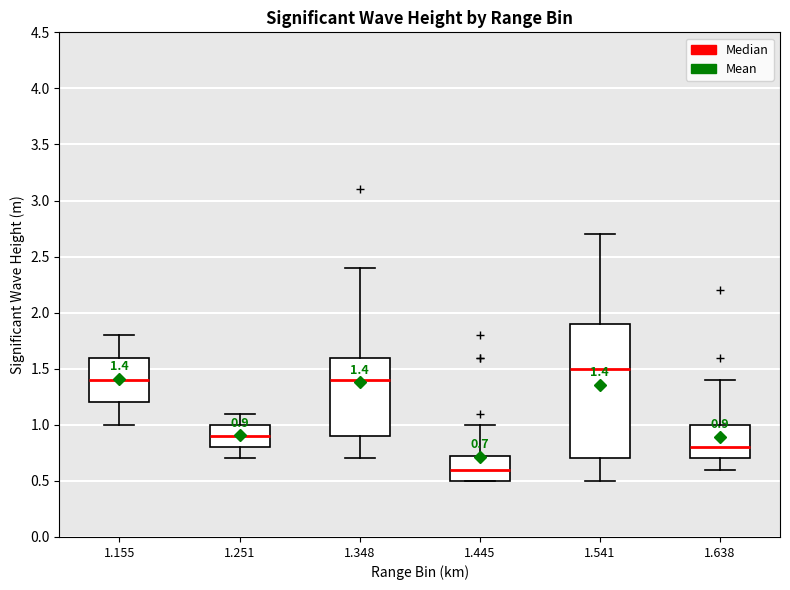

Which box is the tallest, from its lower edge to its upper edge?

1.541